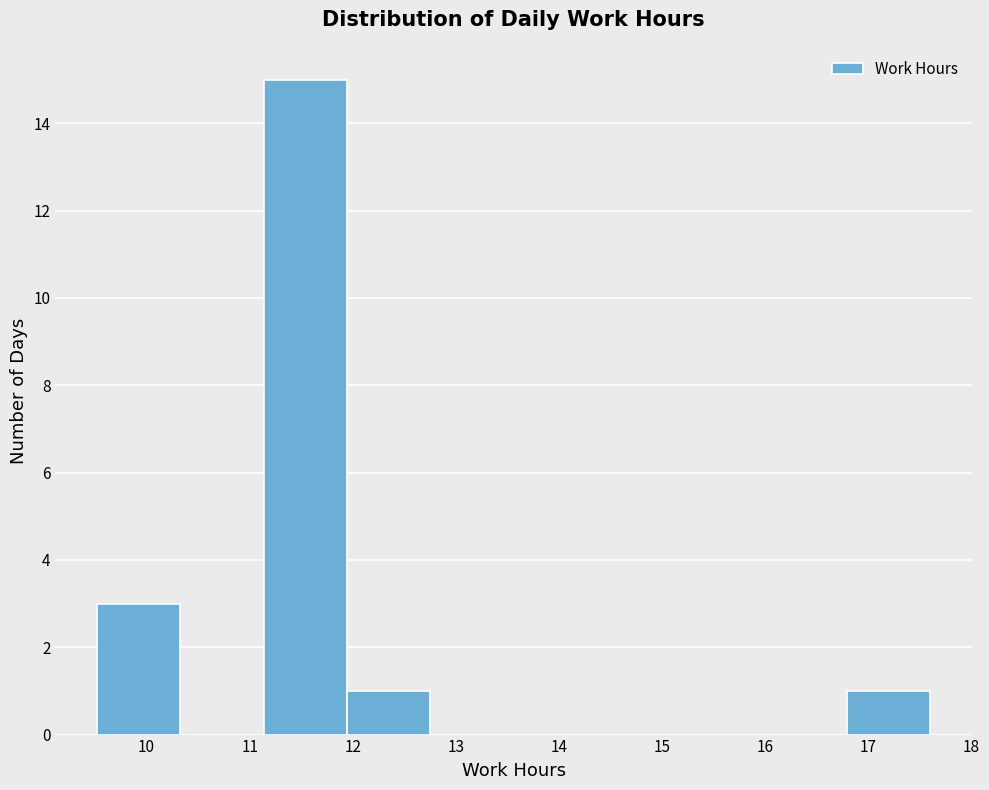

Which range on the x-axis has the tallest bar?

11.1 to 11.9